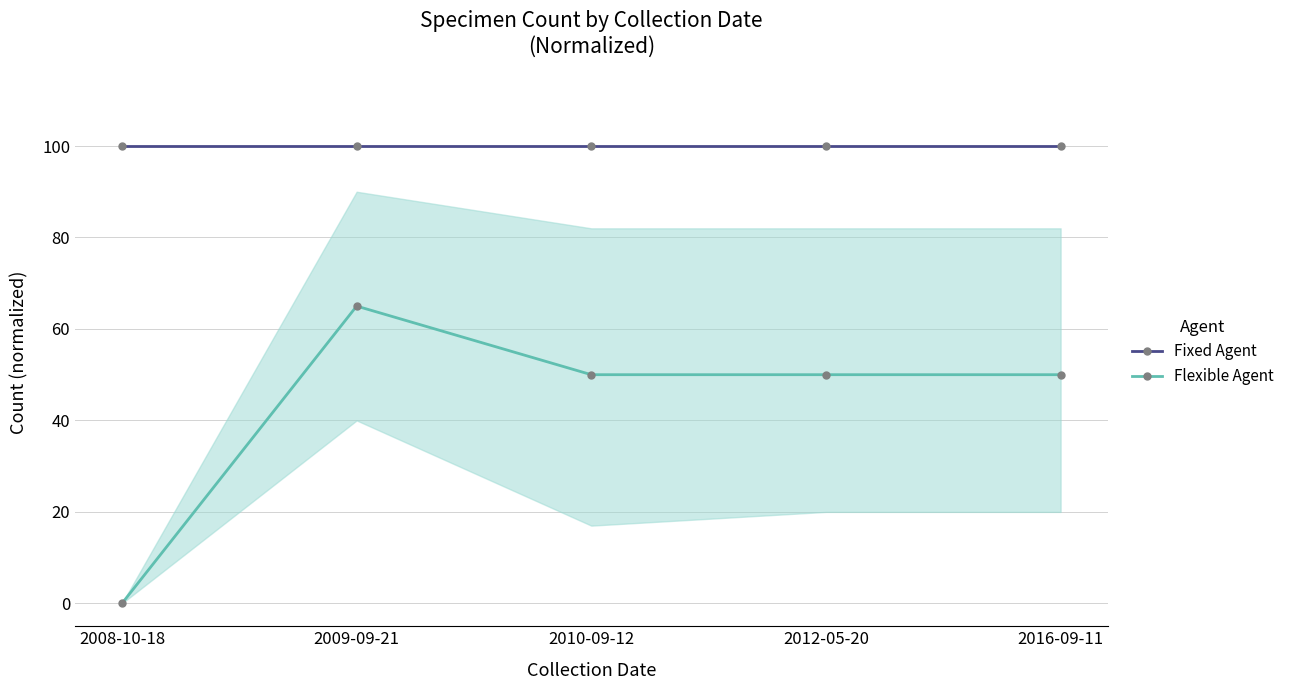

True or false: Flexible Agent and Fixed Agent cross at least once.

False